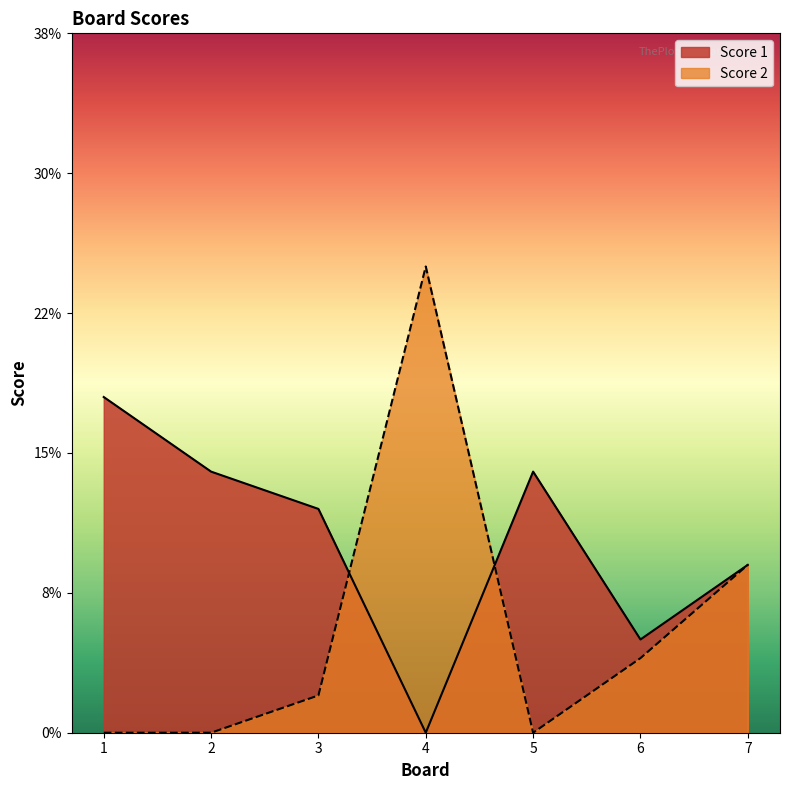

Count the number of data series in this chart.

2